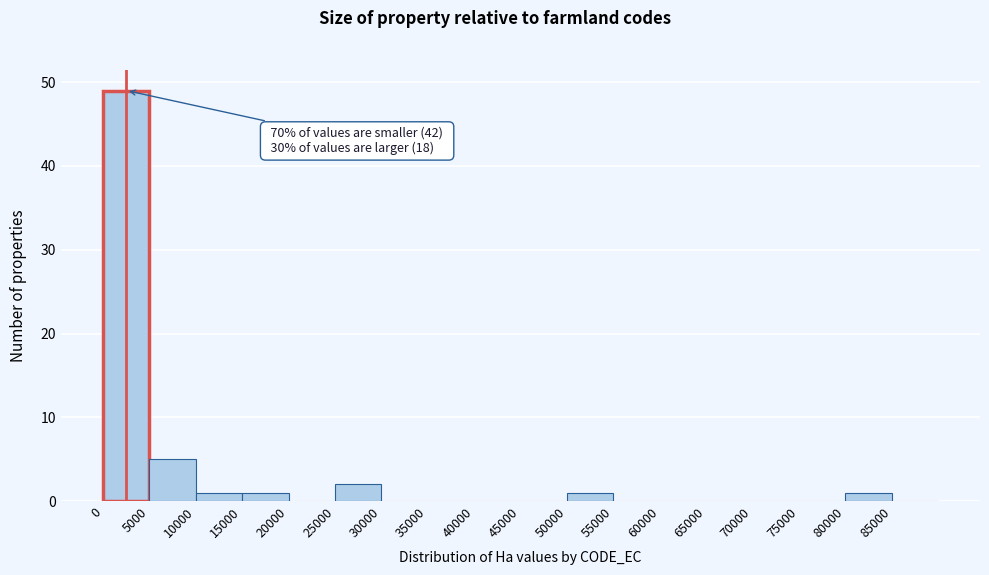

Over which range of the x-axis is the bar tallest?

0 to 5000